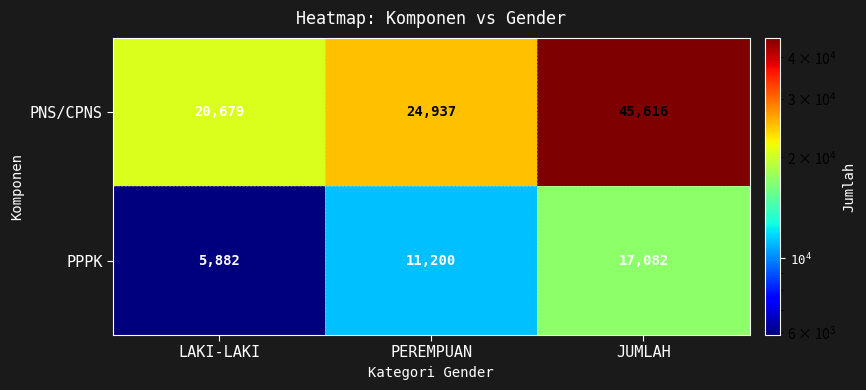

What is the total value across all series at PEREMPUAN?

36137